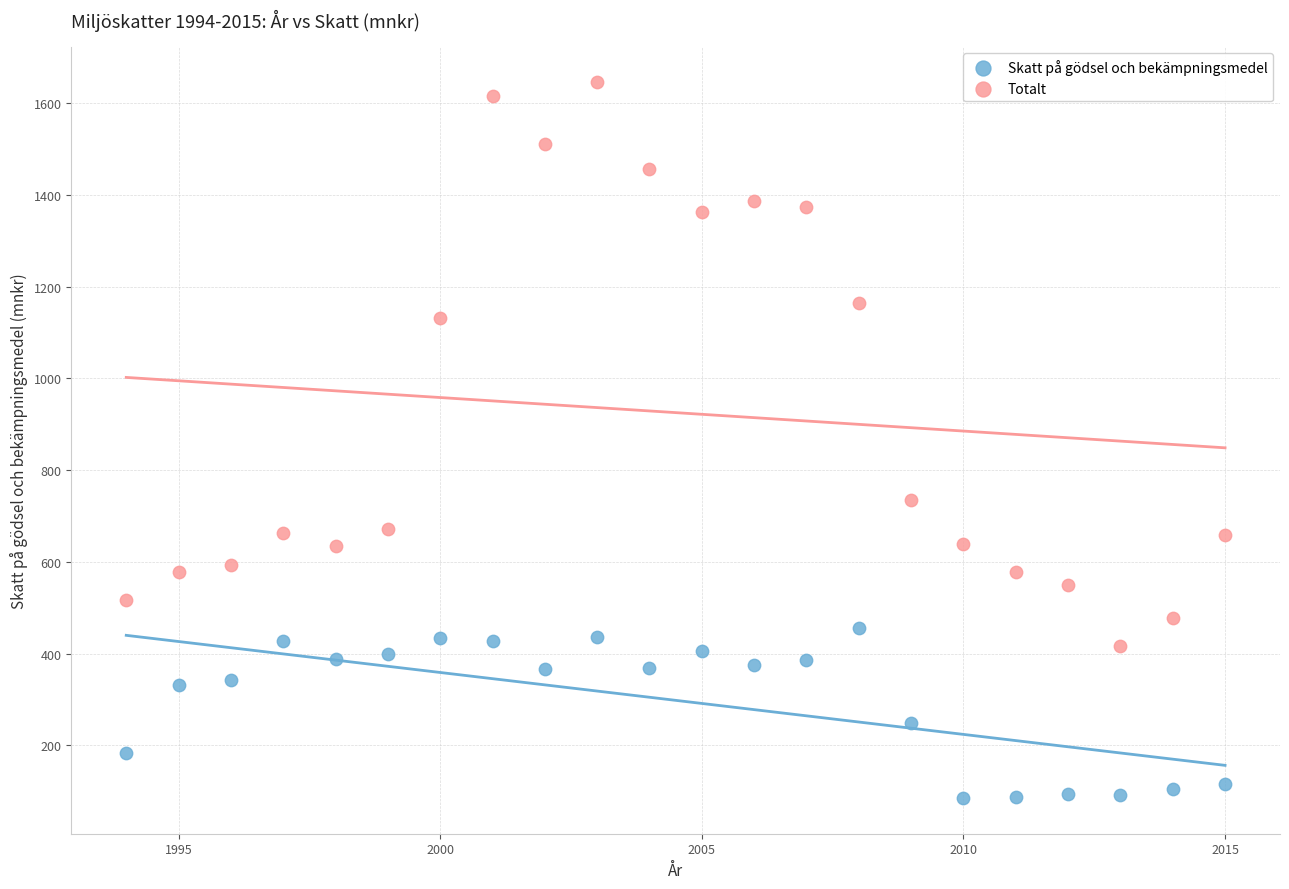

In the Totalt series, what Y value is closest to 1031?

1131.7